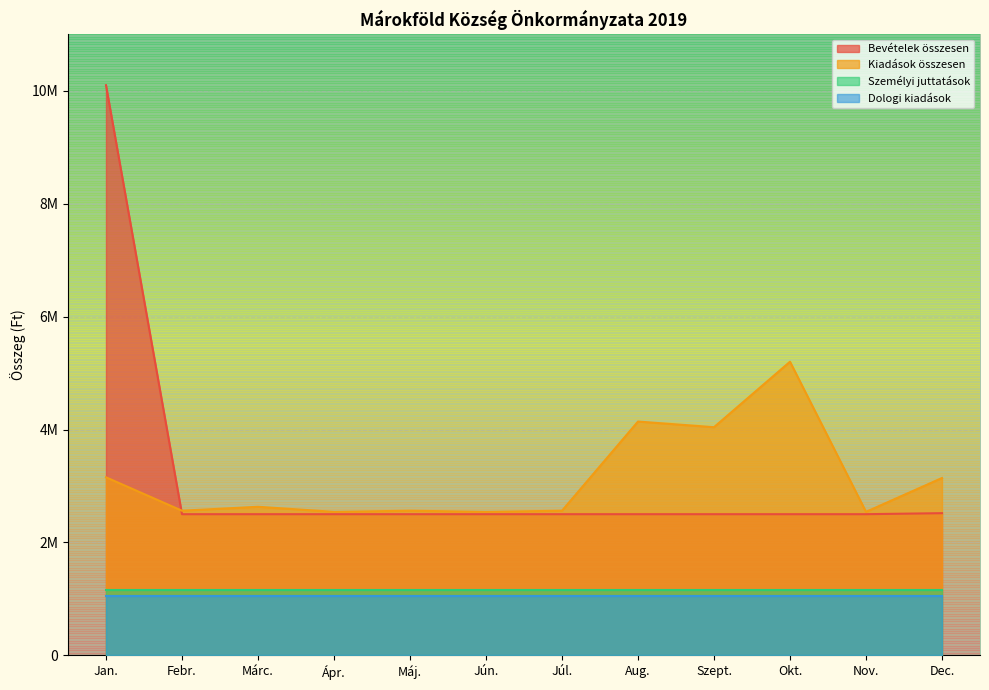

What are all the series names shown in the legend?

Bevételek összesen, Kiadások összesen, Személyi juttatások, Dologi kiadások